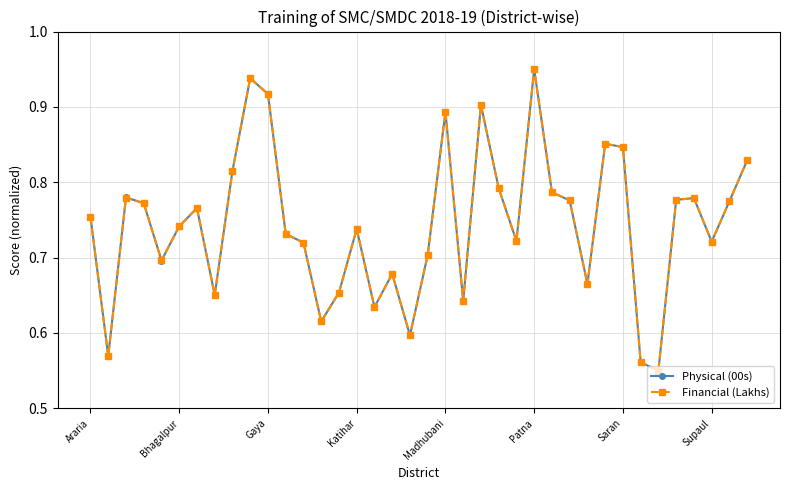

How many interior local peaks does the Financial (Lakhs) series have?

10